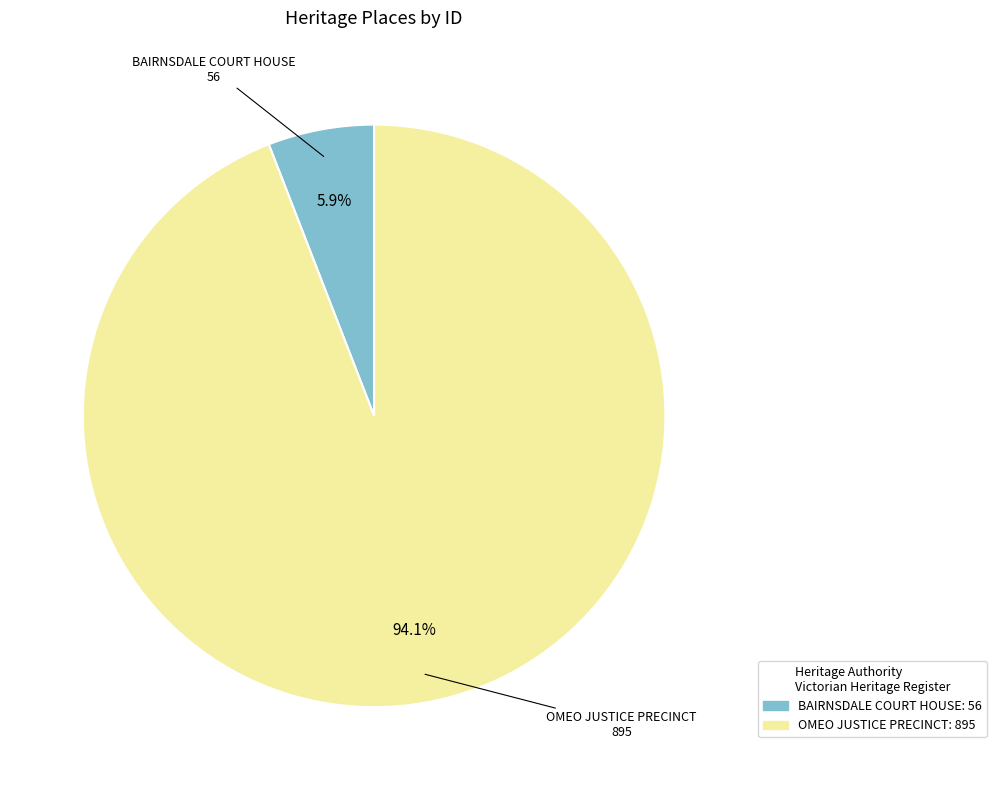

To the nearest percent, what portion does OMEO JUSTICE PRECINCT represent?

94%